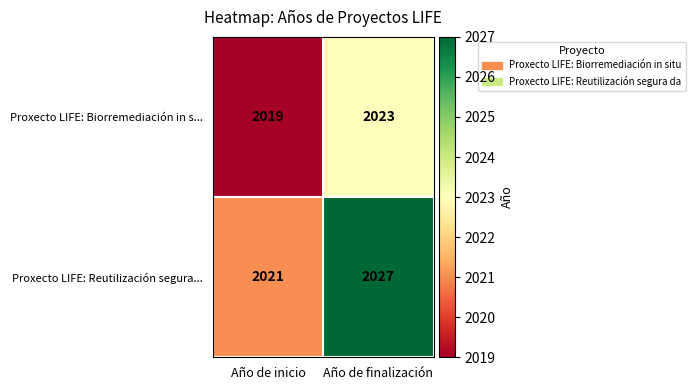

Reading right to left, transcribe all the data shown in this chart.

Proxecto LIFE: Biorremediación in s...: Año de finalización=2023	Año de inicio=2019
Proxecto LIFE: Reutilización segura...: Año de finalización=2027	Año de inicio=2021